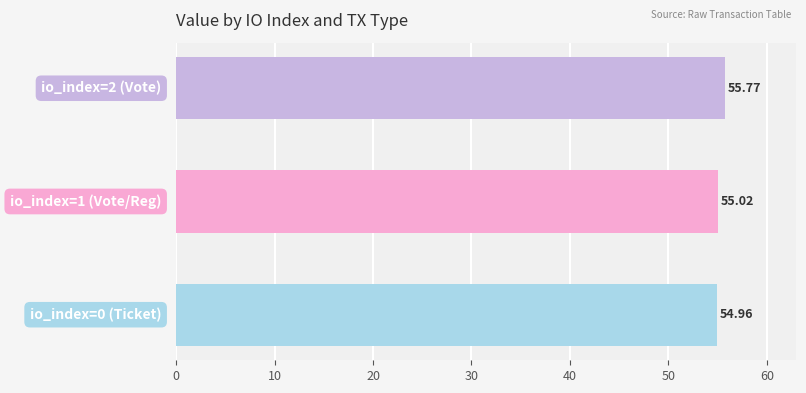

What is the average value?

55.2